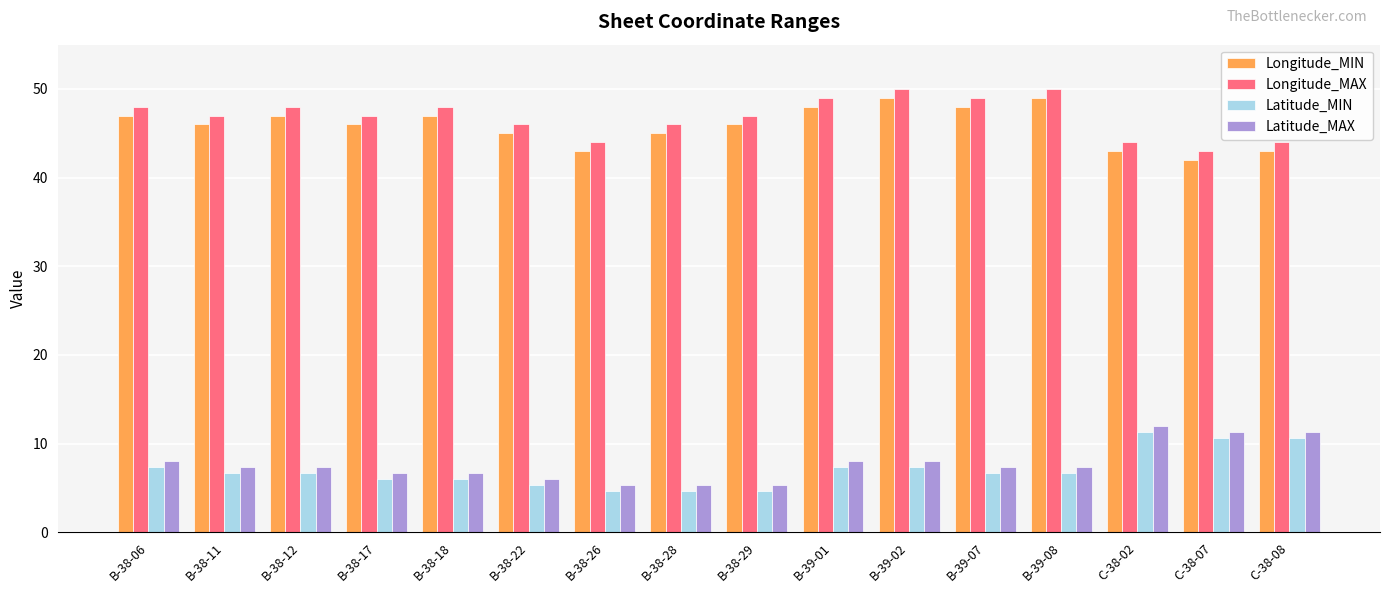

True or false: Latitude_MAX has a value of 17.0 at C-38-08.

False